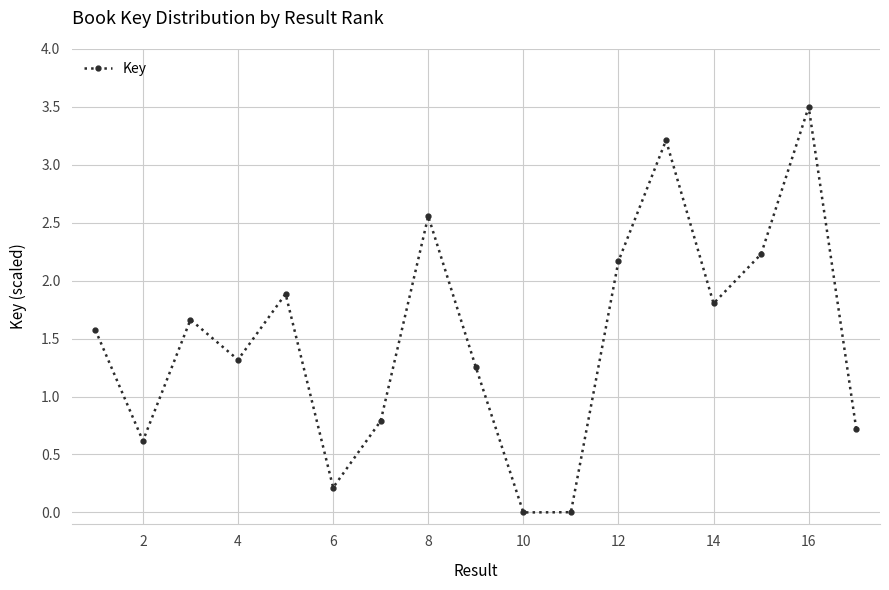

How many categories are shown in the chart?

17